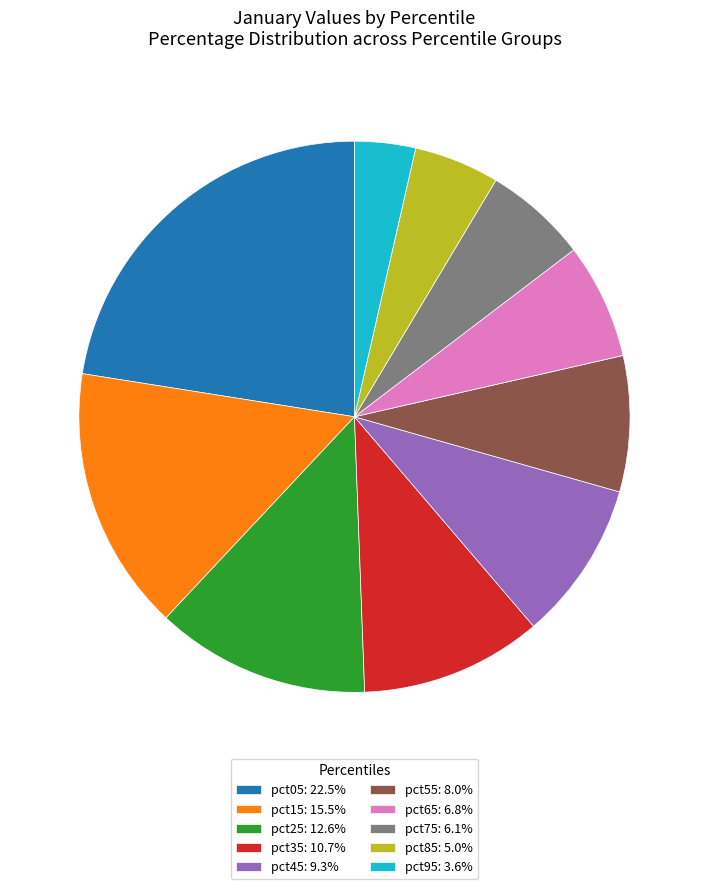

Count the number of slices in the pie.

10